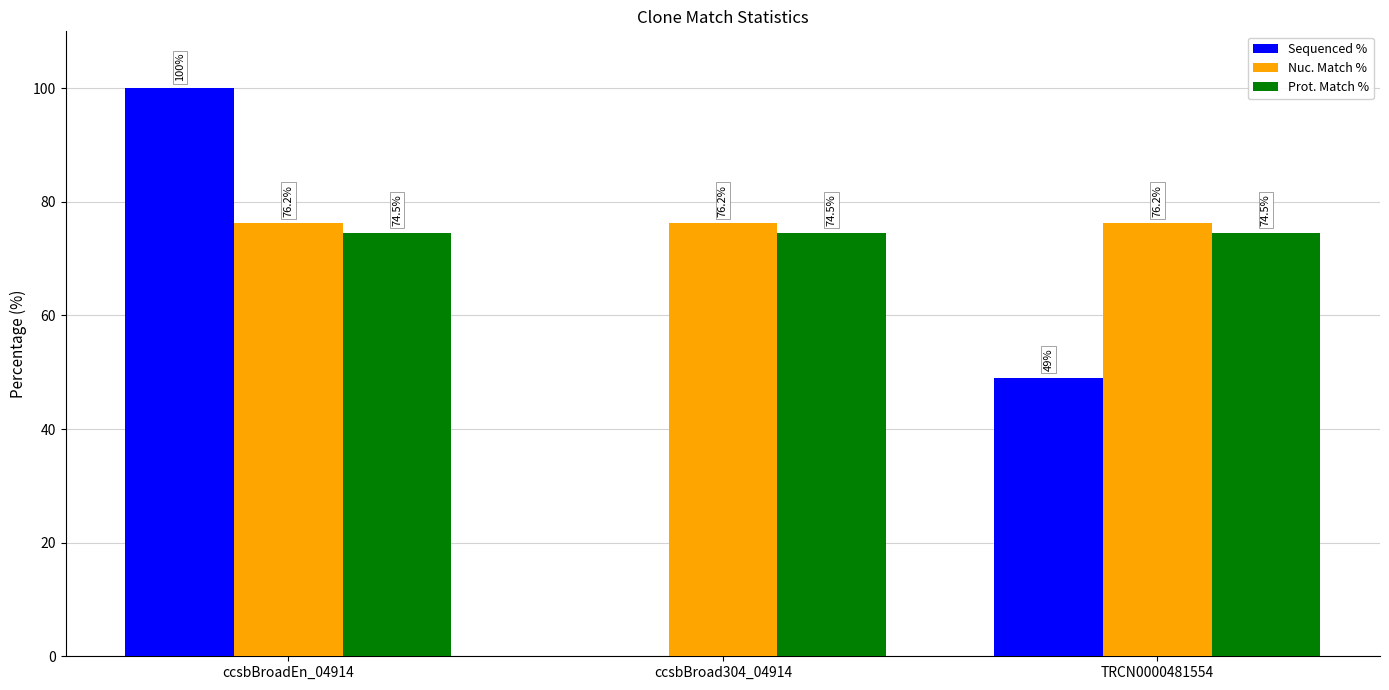

Reading left to right, what are all the values shown in this chart?

Sequenced %: 100.0	0.0	49.0
Nuc. Match %: 76.2	76.2	76.2
Prot. Match %: 74.5	74.5	74.5